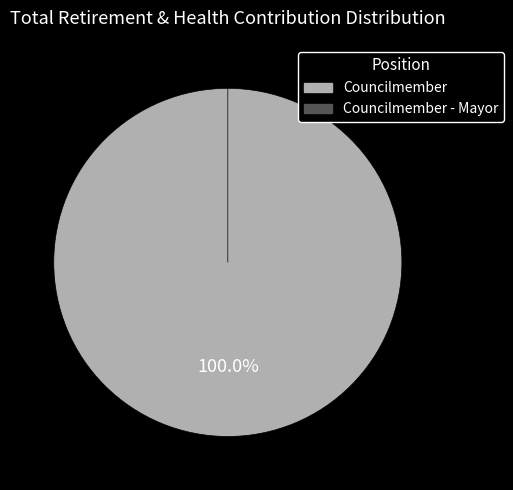

The Councilmember slice represents 26% of the pie. True or false?

True